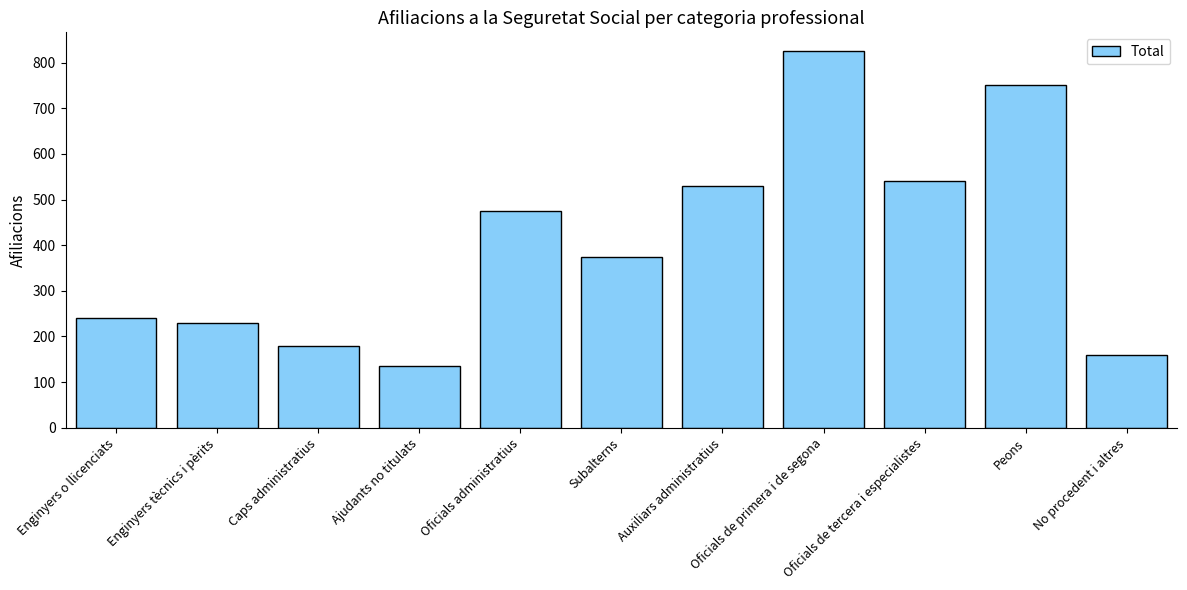

List the labels in order of value, largest first.

Oficials de primera i de segona, Peons, Oficials de tercera i especialistes, Auxiliars administratius, Oficials administratius, Subalterns, Enginyers o llicenciats, Enginyers tècnics i pèrits, Caps administratius, No procedent i altres, Ajudants no titulats